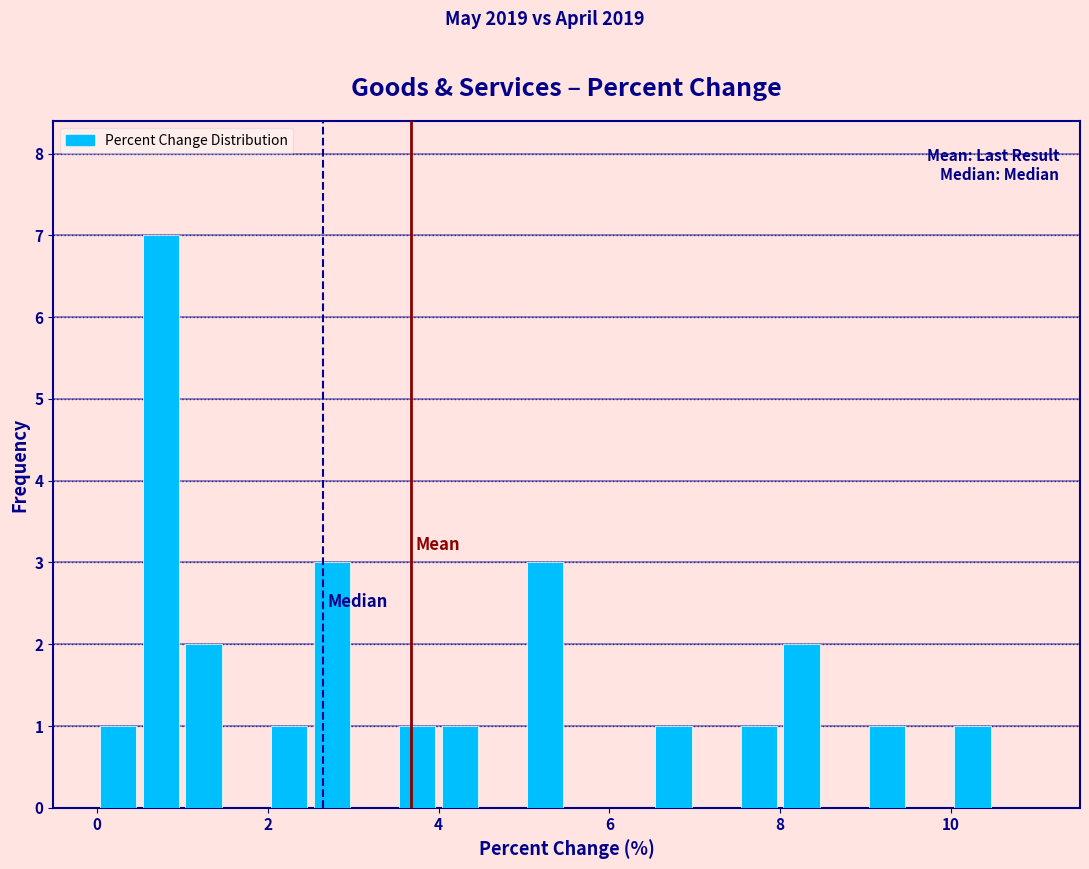

Read against the x-axis, roughly where is the centre of the tallest bar?

0.8